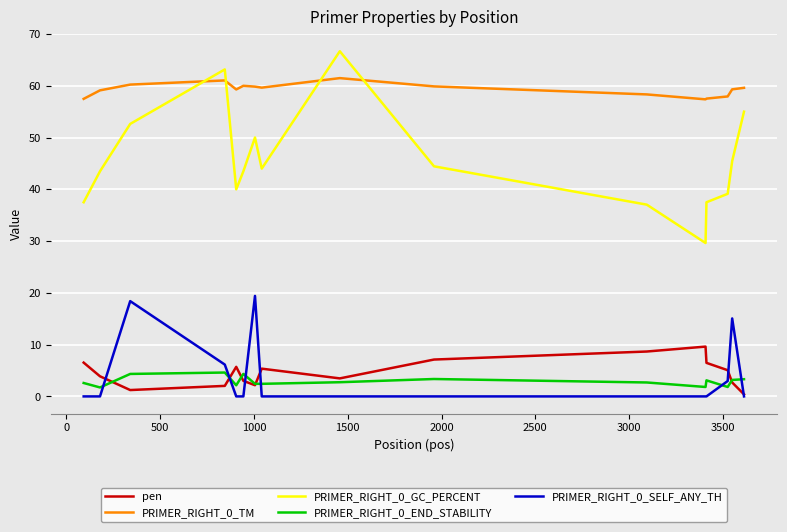

What is the maximum value shown in the chart?

66.7